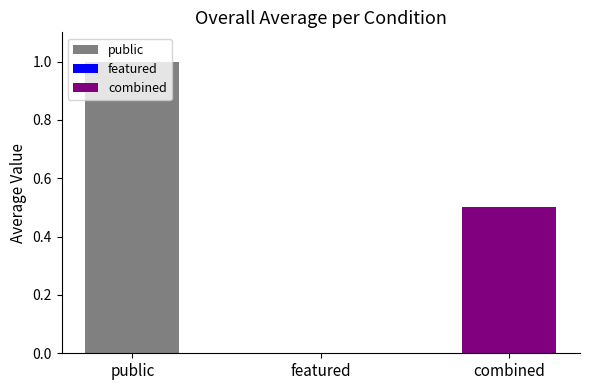

What value does the data have at public?

1.0